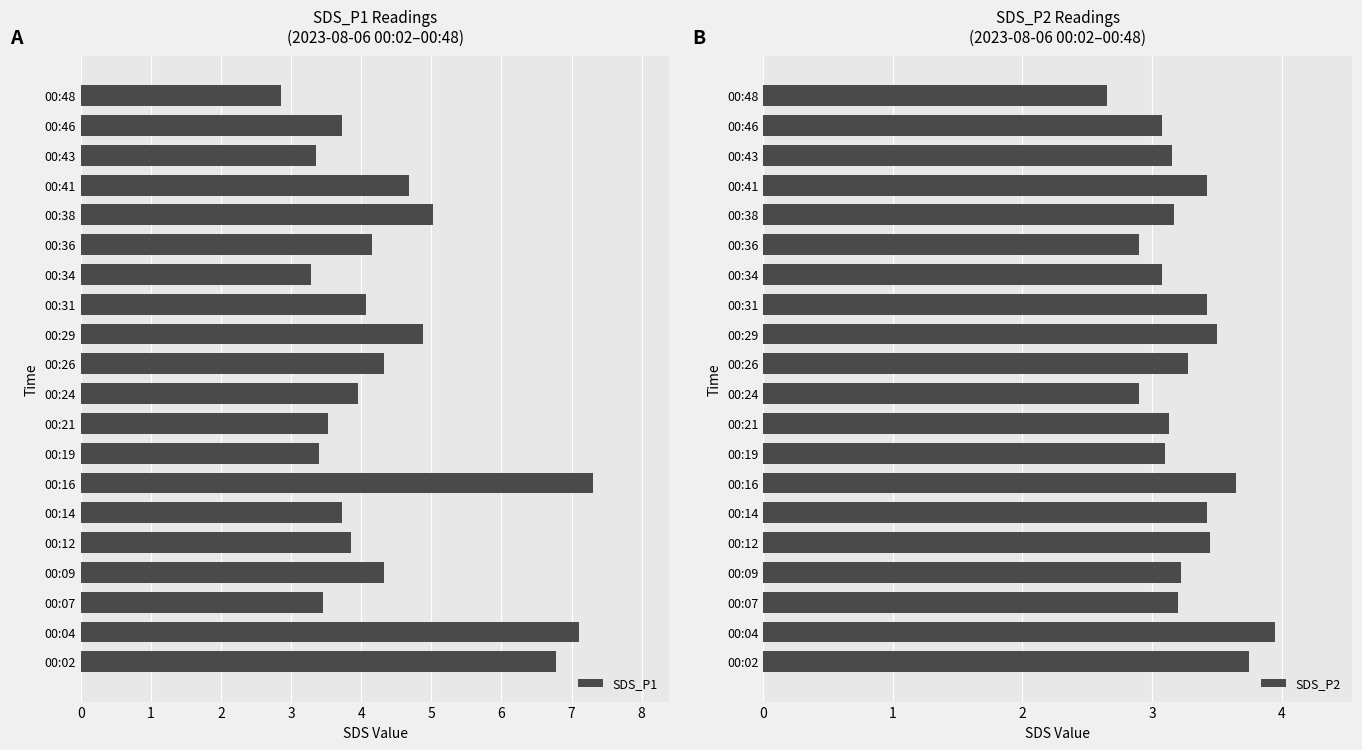

The SDS_P1 series shows 4.0 at 00:24. True or false?

True